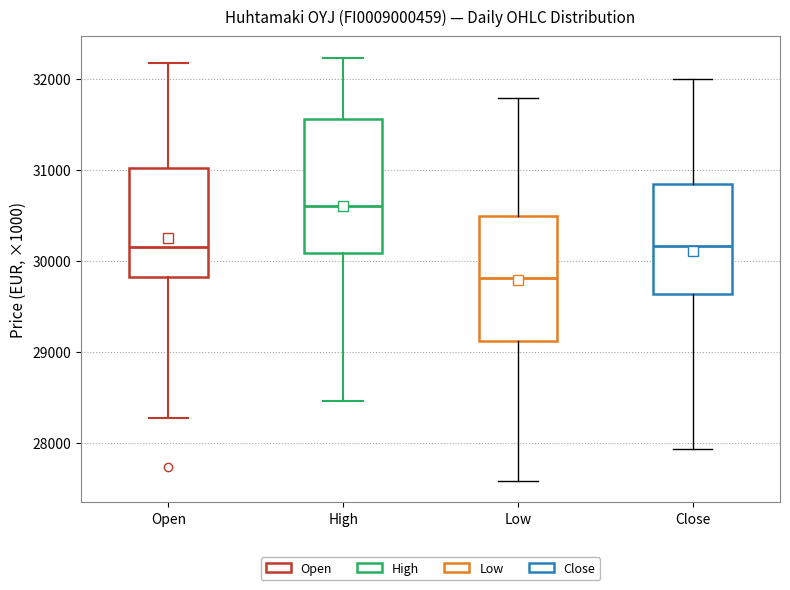

Reading left to right, read every box against the y-axis: the position of its median line, the range the box covers, and the ends of its whiskers. The values are not printed on the chart, so give them approximately, as read against the axis.

Open: median 30200, box 29800 to 31000, whiskers 28300 to 32200
High: median 30600, box 30100 to 31600, whiskers 28500 to 32200
Low: median 29800, box 29100 to 30500, whiskers 27600 to 31800
Close: median 30200, box 29600 to 30800, whiskers 27900 to 32000